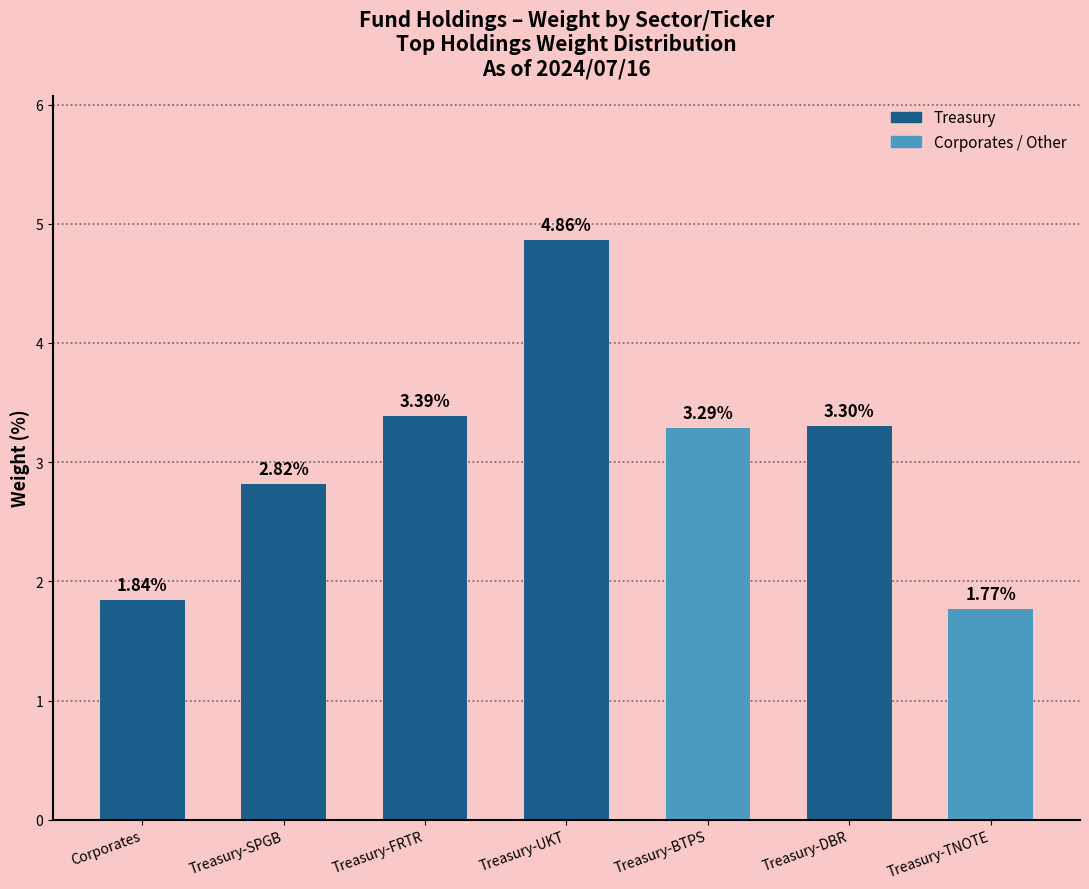

List the labels in order of value, largest first.

Treasury-UKT, Treasury-FRTR, Treasury-DBR, Treasury-BTPS, Treasury-SPGB, Corporates, Treasury-TNOTE